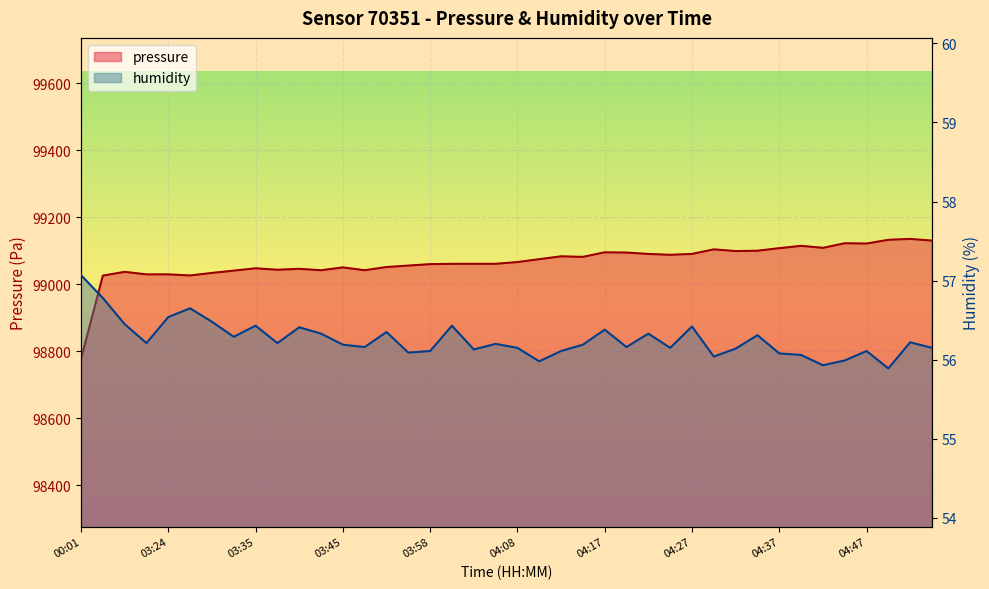

What is the total value across all series at 04:05?

99117.2